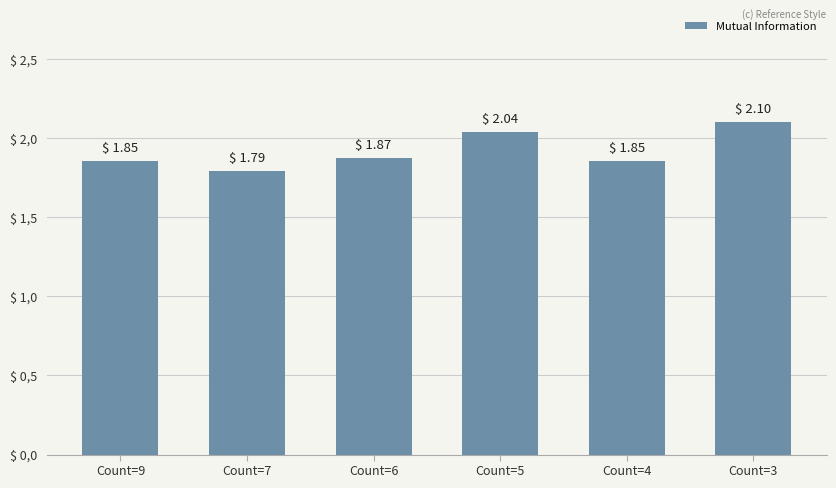

How many distinct data groups are displayed?

1